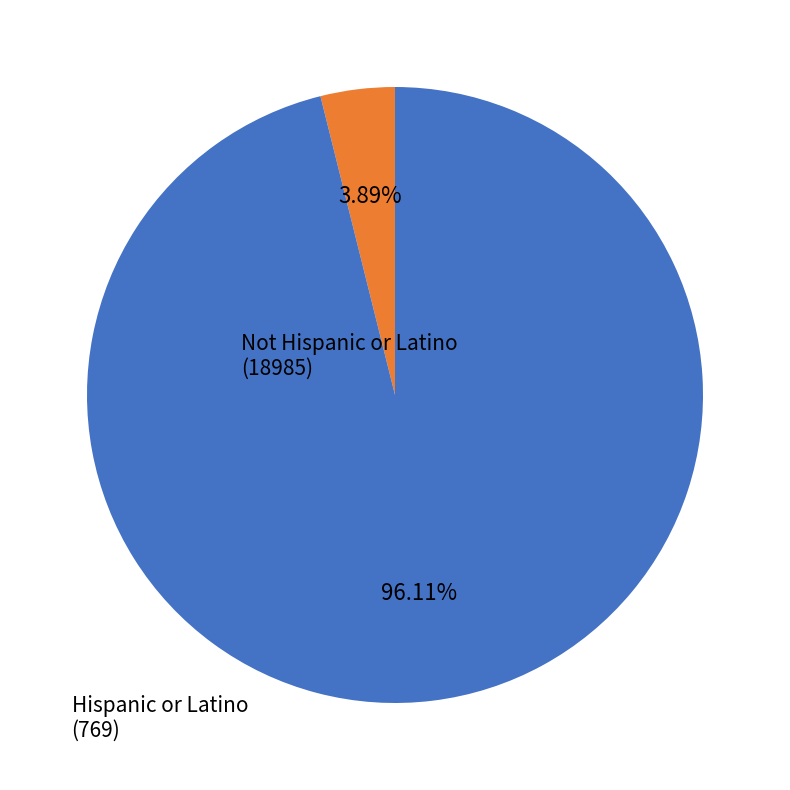

Rank the categories by value from lowest to highest.

Hispanic or Latino, Not Hispanic or Latino